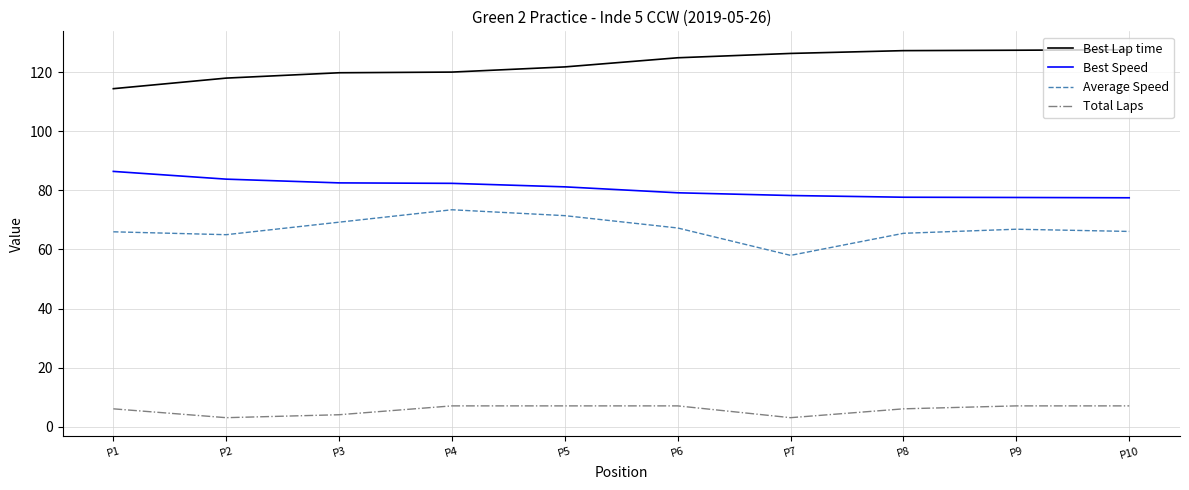

Rank the series at P1 from highest to lowest value.

Best Lap time, Best Speed, Average Speed, Total Laps